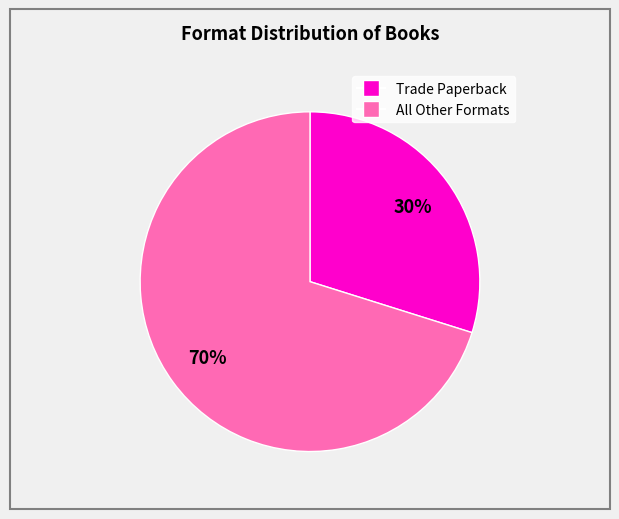

Is there any slice that represents more than half of the pie?

Yes